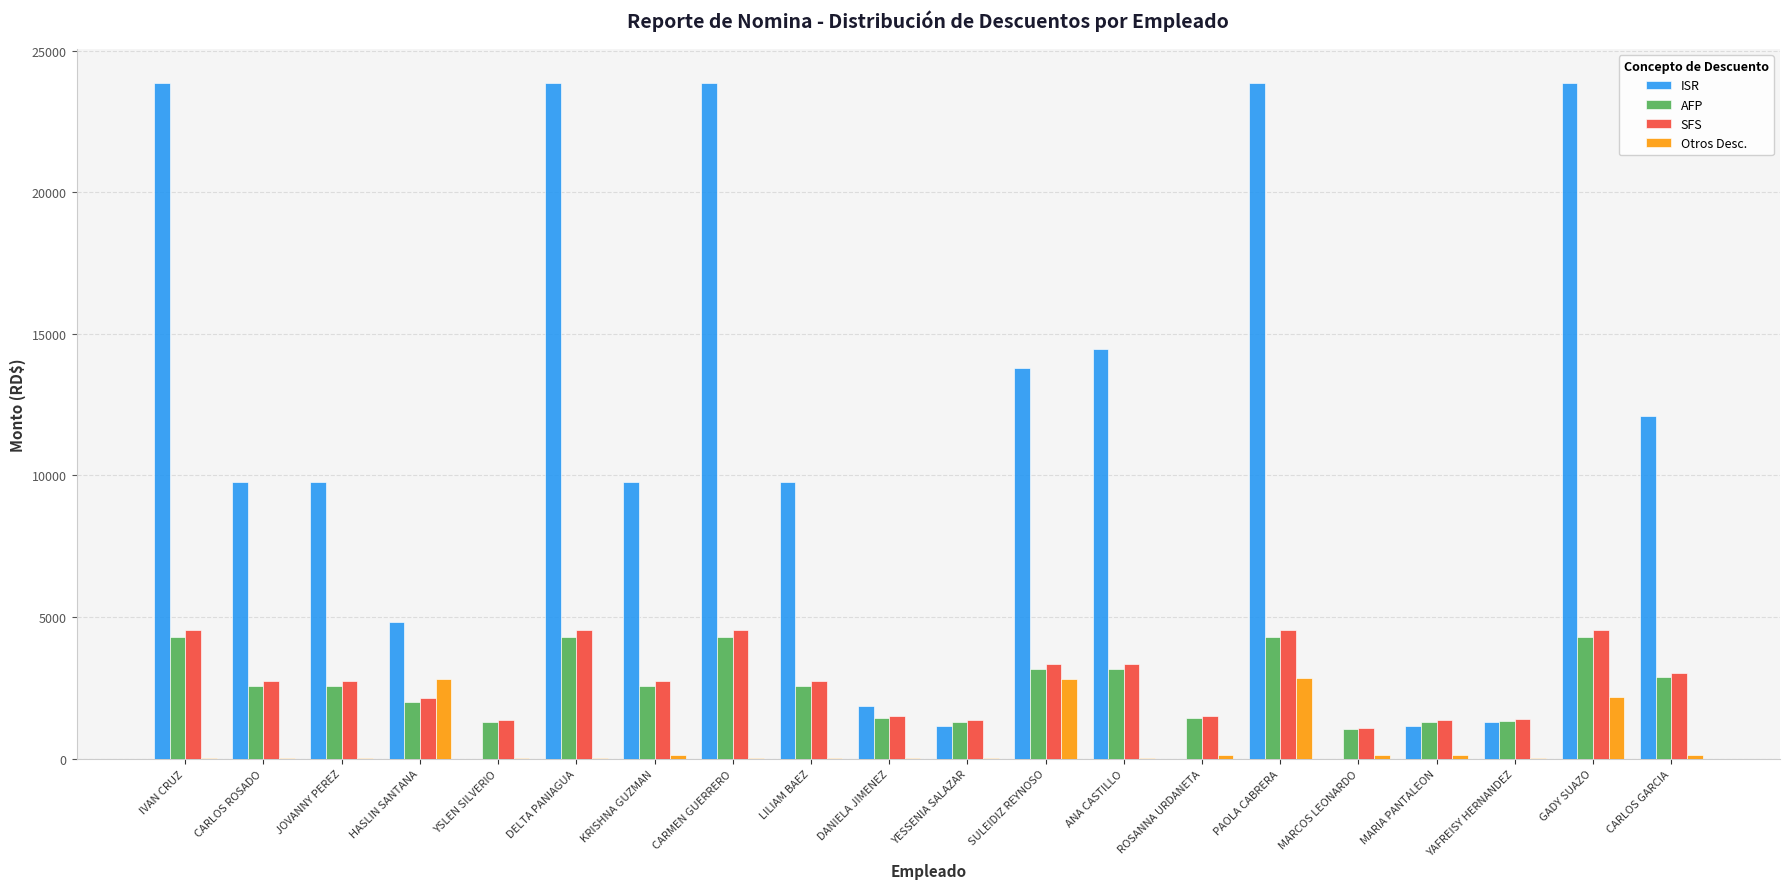

What is the greatest value displayed?

23866.6